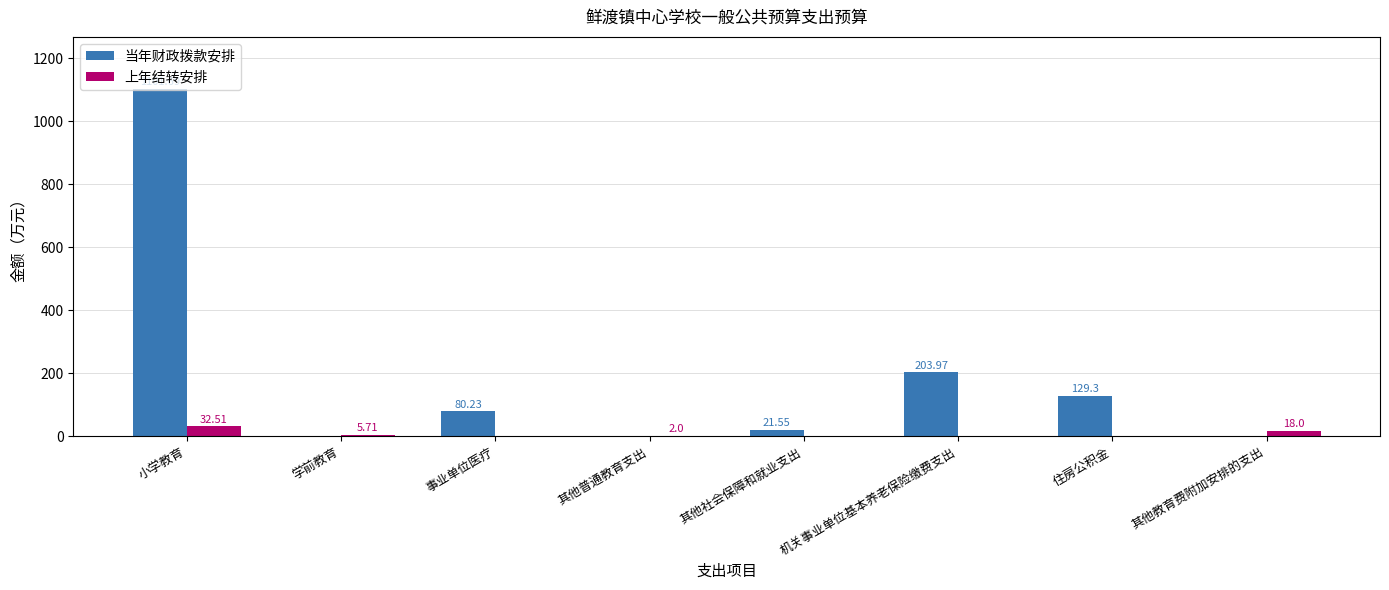

Which series changed the most between 小学教育 and 机关事业单位基本养老保险缴费支出?

当年财政拨款安排